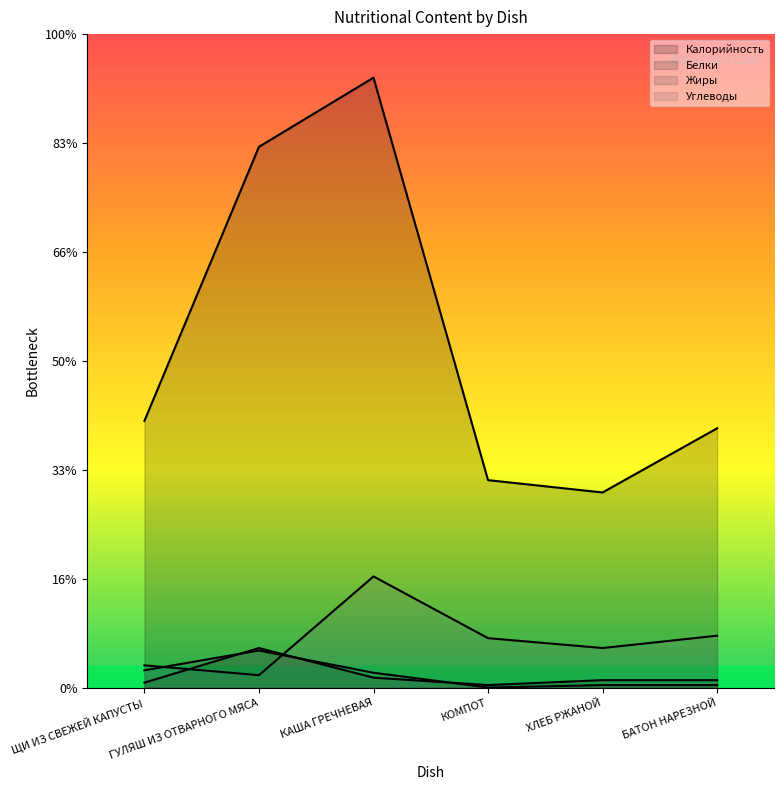

At how many categories does at least one series exceed 273?

1